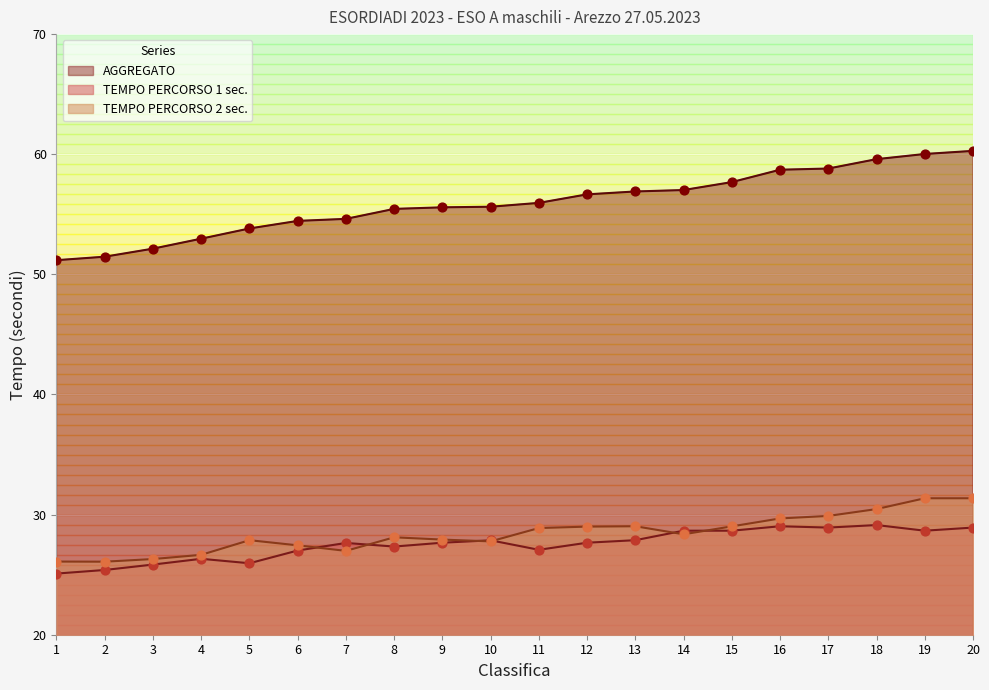

Which series has the largest total across all categories?

AGGREGATO